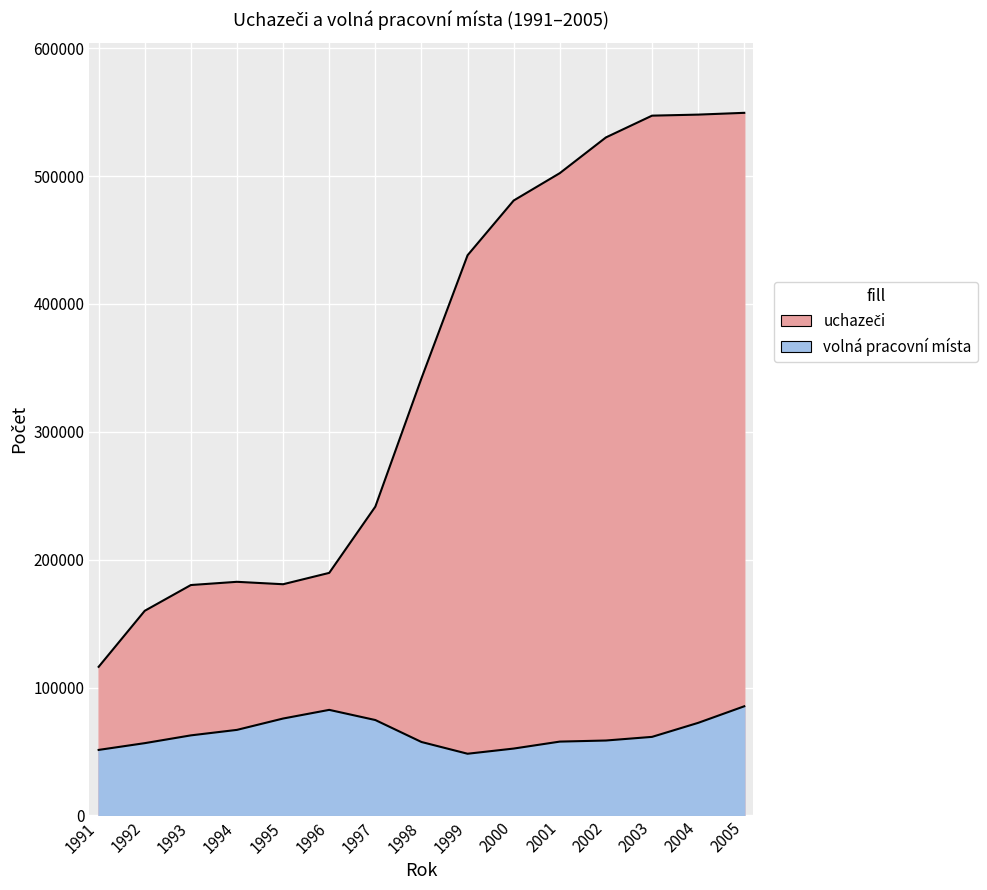

Rank the categories by value from lowest to highest.

1991, 1992, 1993, 1995, 1994, 1996, 1997, 1998, 1999, 2000, 2001, 2002, 2003, 2004, 2005